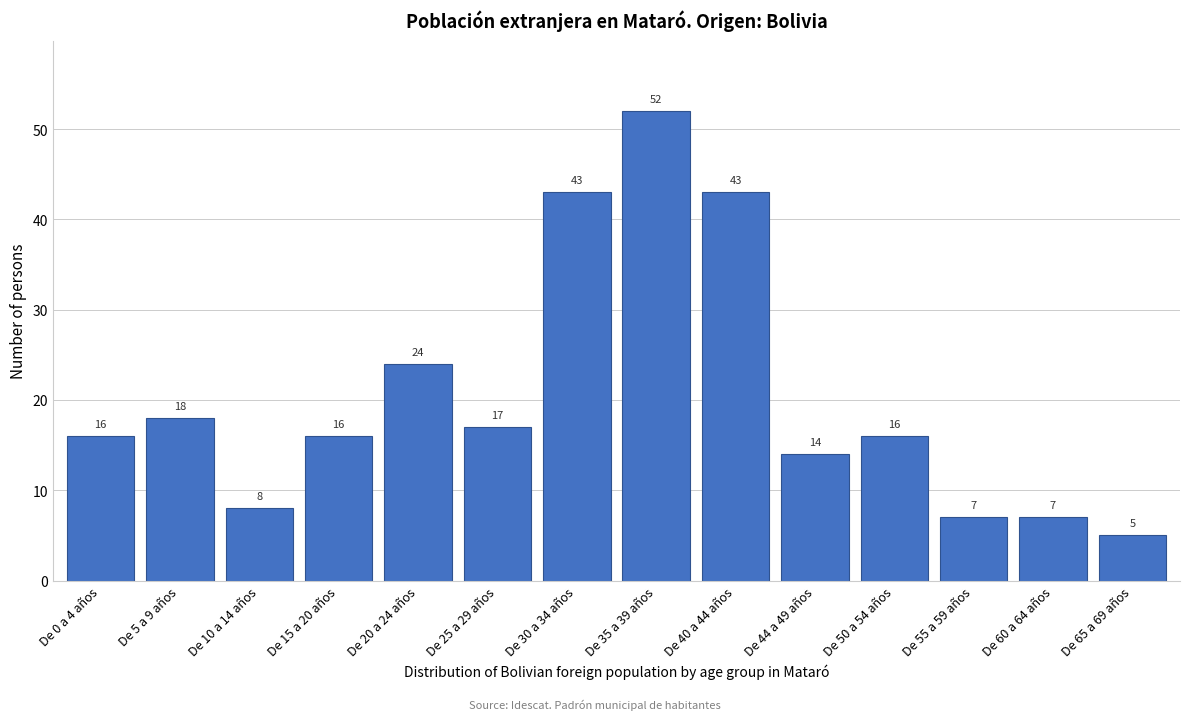

Reading left to right, transcribe all the data shown in this chart.

De 0 a 4 años=16	De 5 a 9 años=18	De 10 a 14 años=8	De 15 a 20 años=16	De 20 a 24 años=24	De 25 a 29 años=17	De 30 a 34 años=43	De 35 a 39 años=52	De 40 a 44 años=43	De 44 a 49 años=14	De 50 a 54 años=16	De 55 a 59 años=7	De 60 a 64 años=7	De 65 a 69 años=5